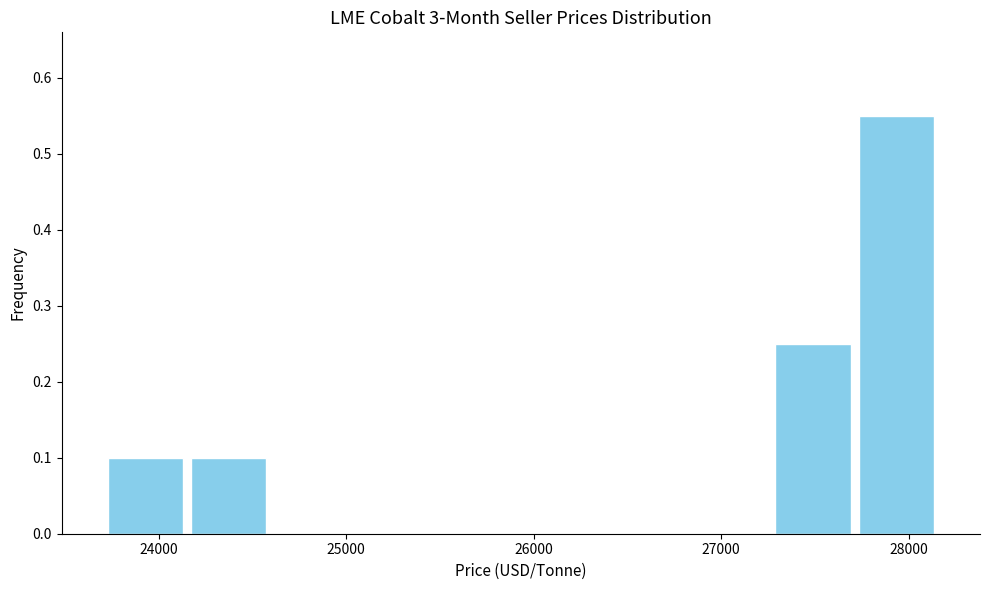

Which range on the x-axis has the tallest bar?

27700 to 28200